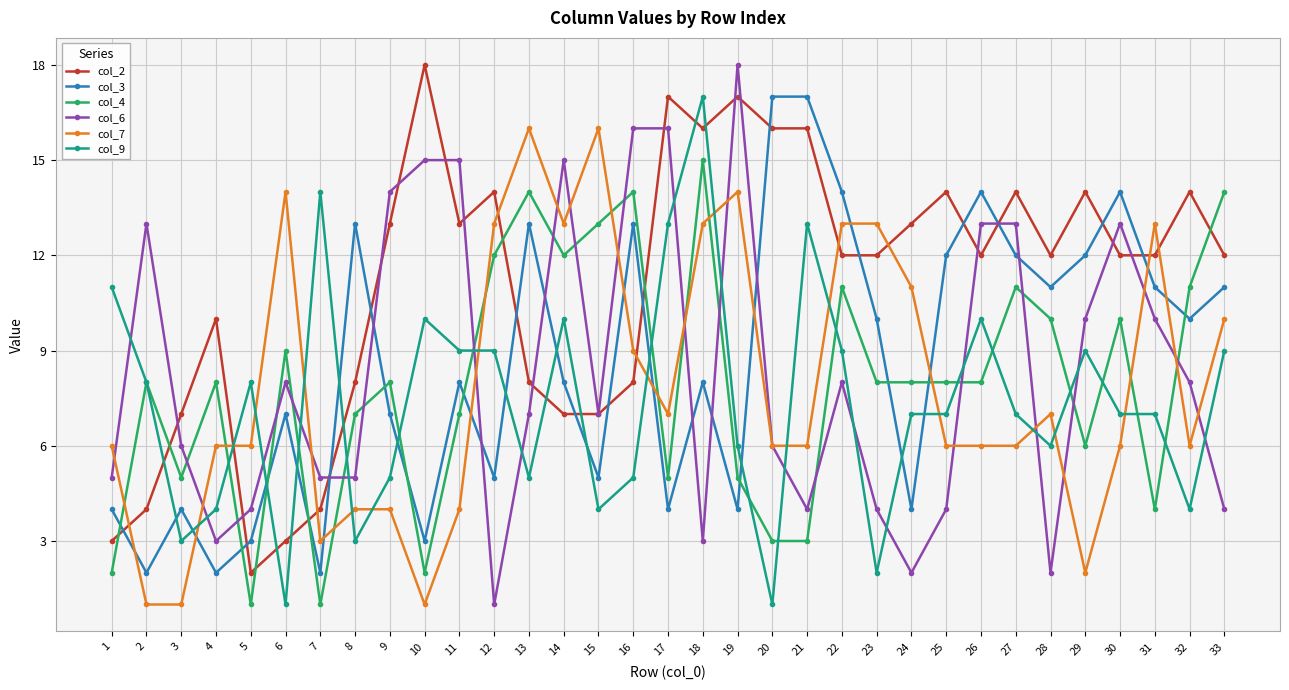

Is the value of col_4 at 6 greater than the value of col_9 at 7?

No